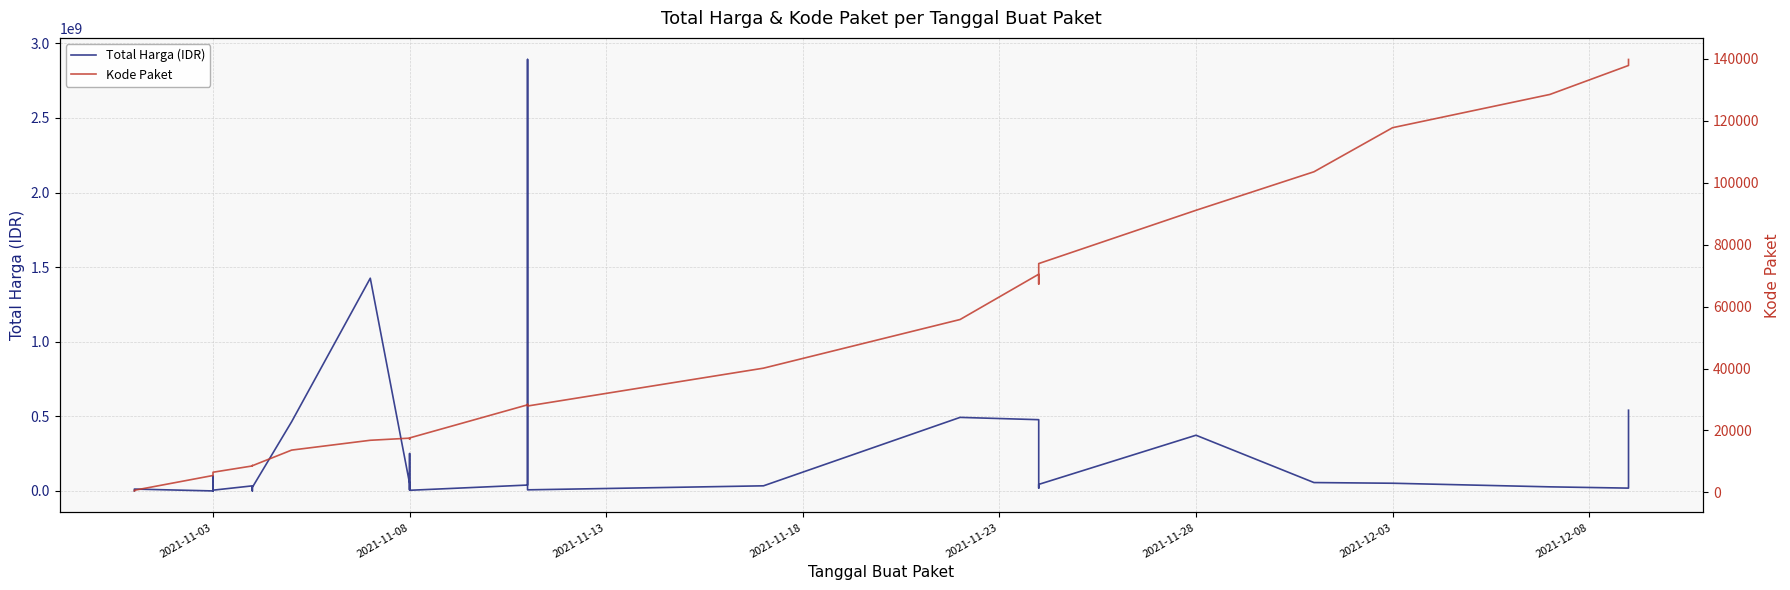

How many distinct data groups are displayed?

2